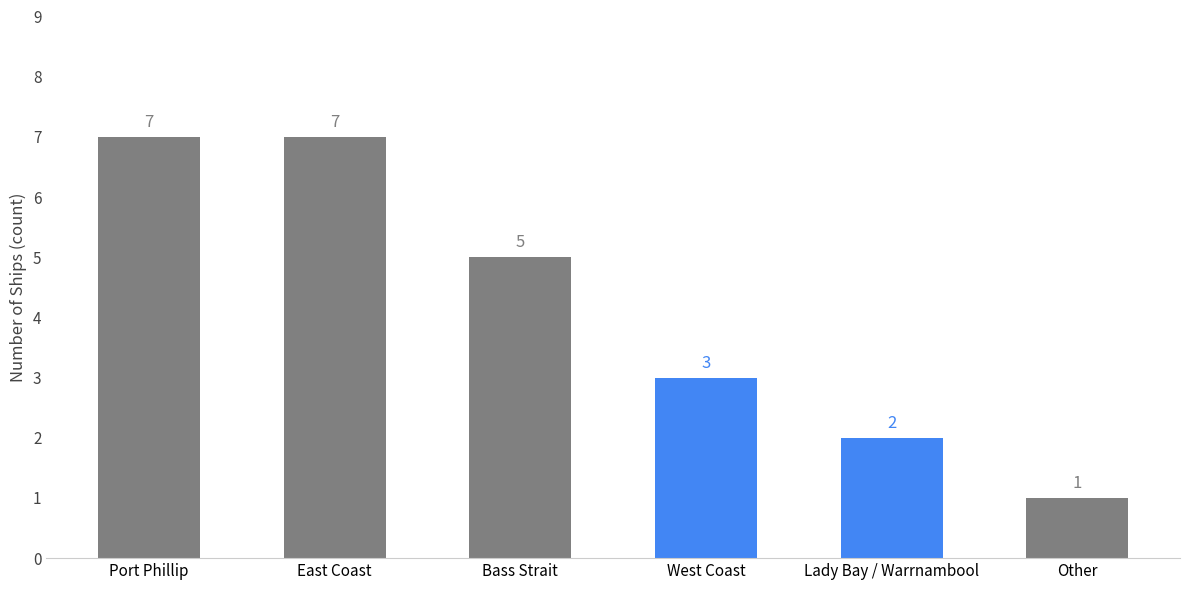

Where does the data first go above 5?

Port Phillip